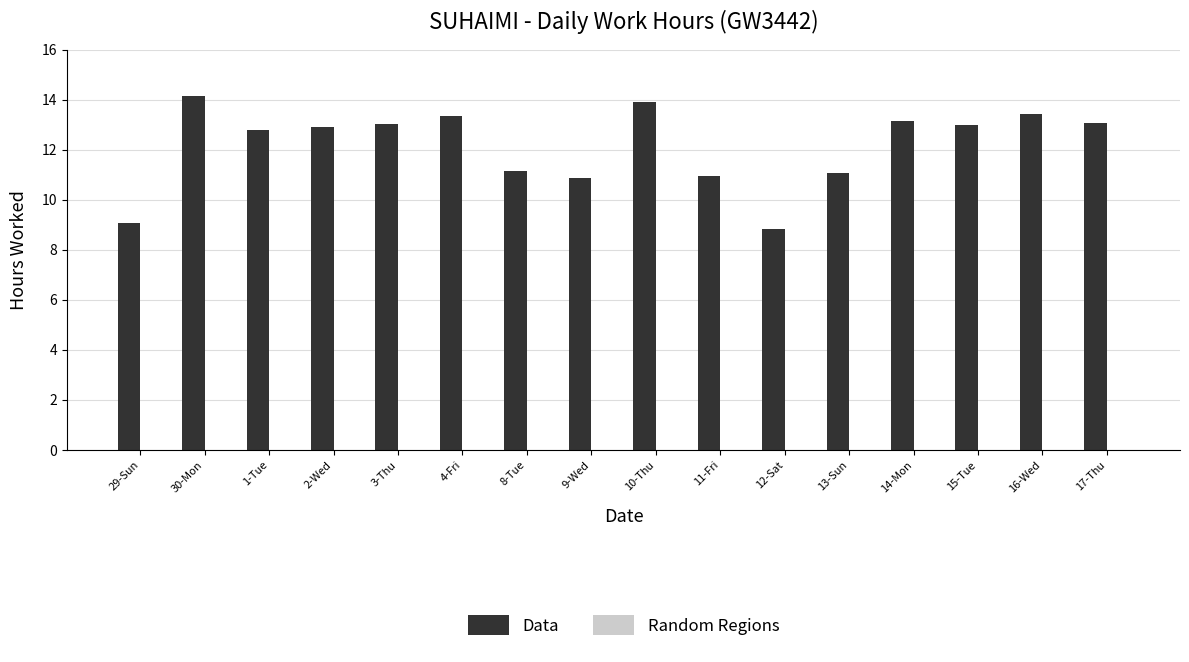

What is the change in value from 12-Sat to 15-Tue?

+4.2